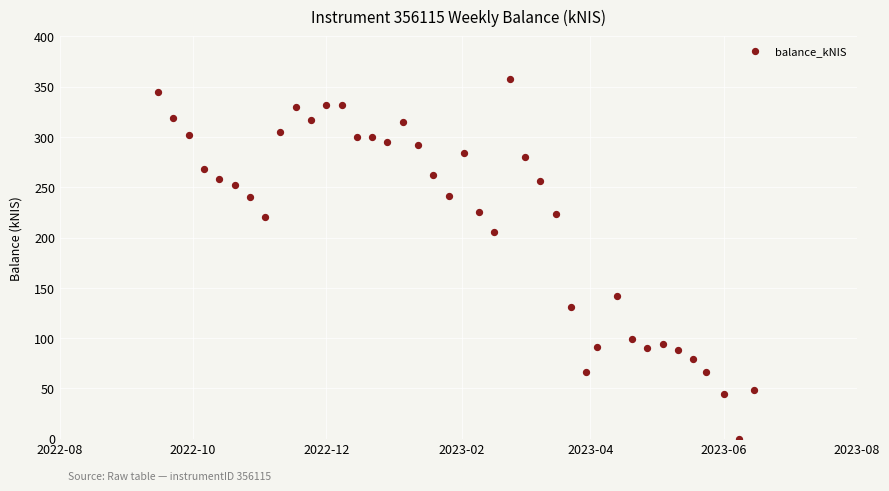

What is the range of X values (max minus min)?

273.0